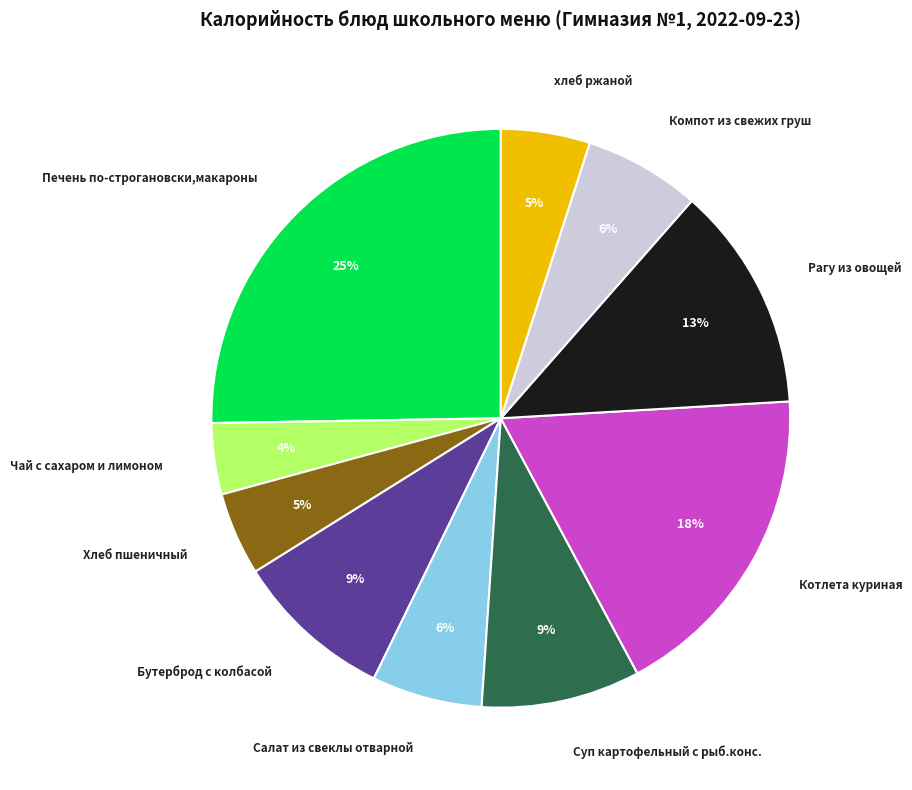

How many segments does this pie chart have?

10